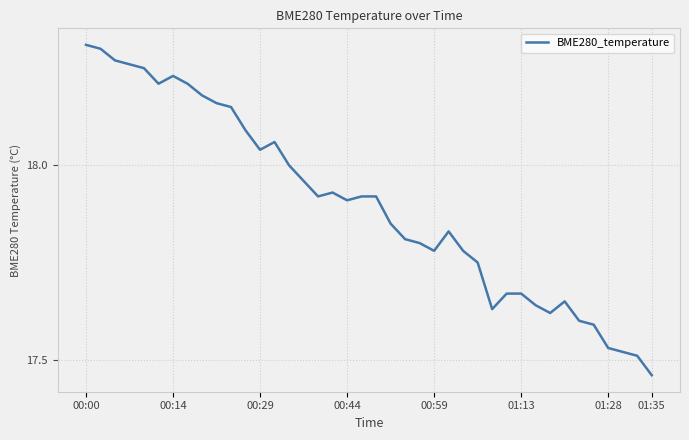

The chart shows a value of 25.8 at 00:59. True or false?

False